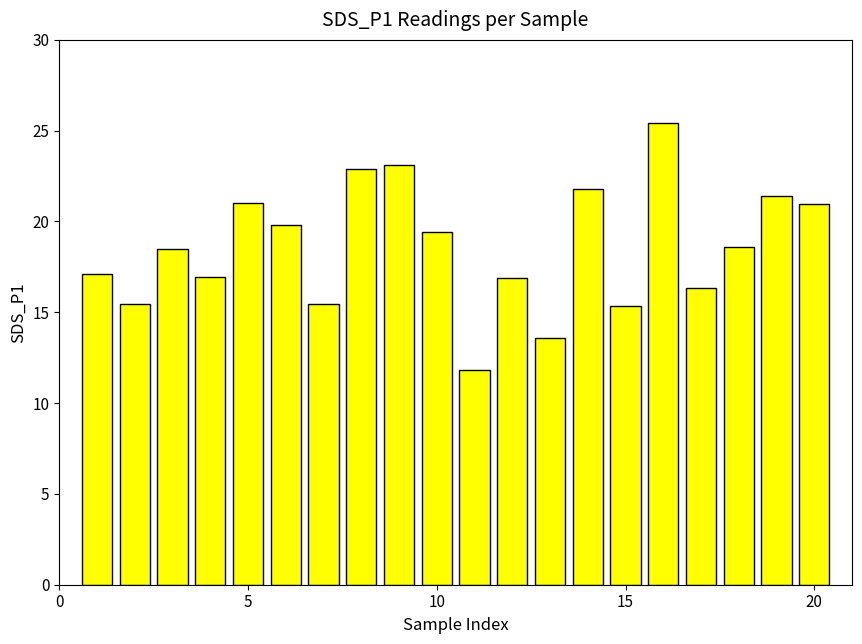

What is the value of the 13th bar from the left?

13.6